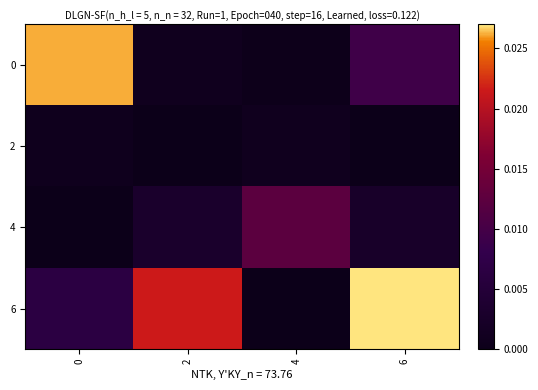

At how many categories does at least one series exceed 0?

4